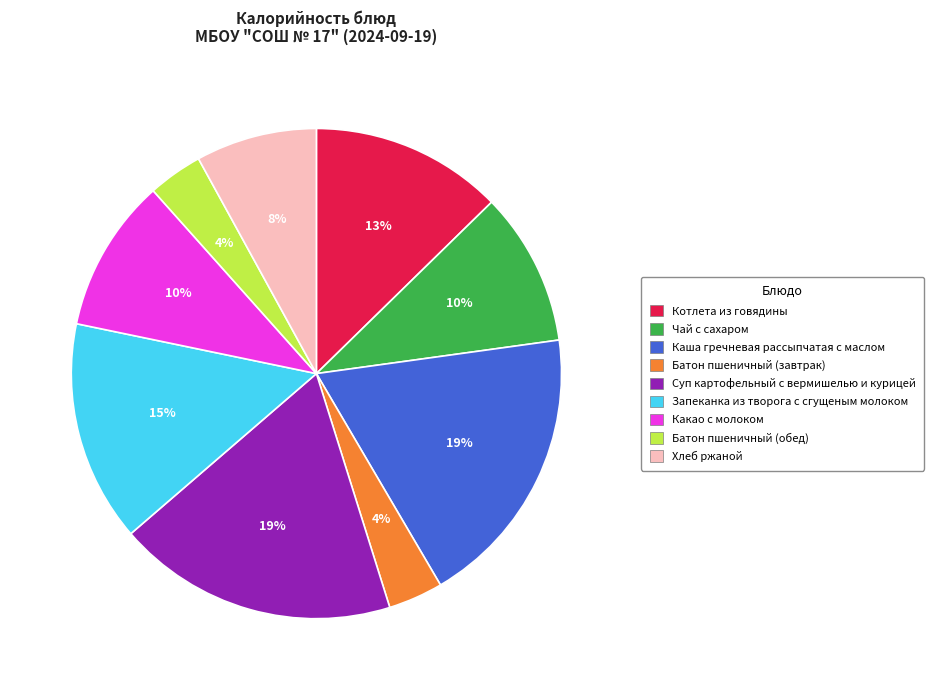

How many segments does this pie chart have?

9